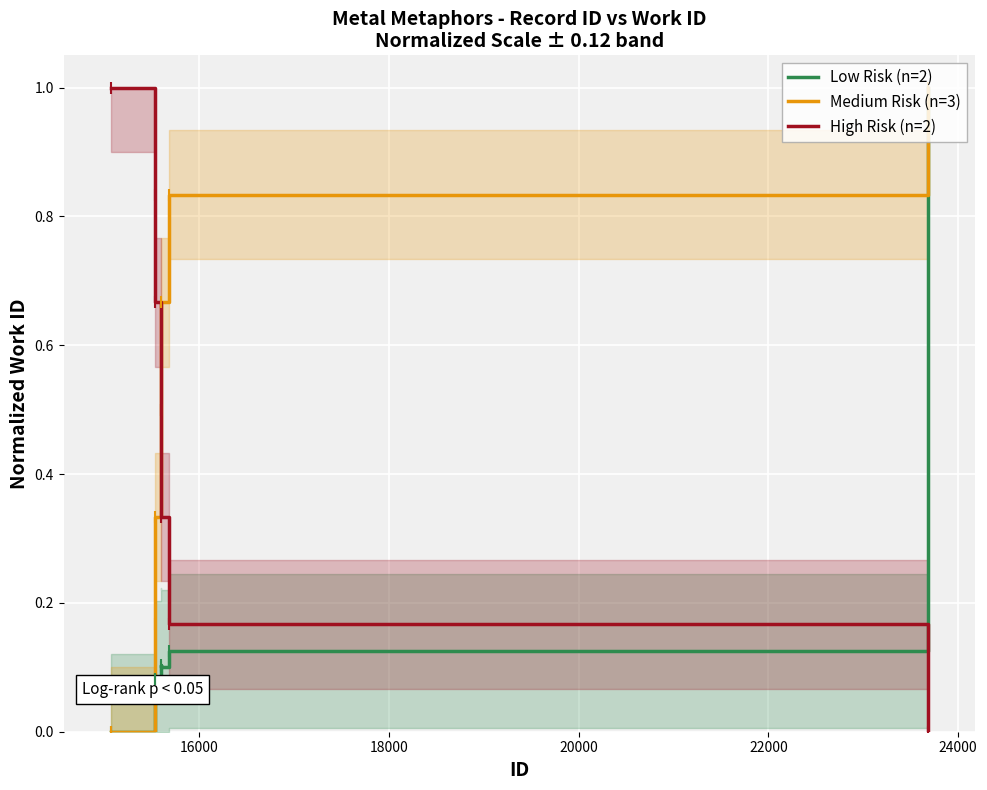

How many lines are shown in the chart?

3